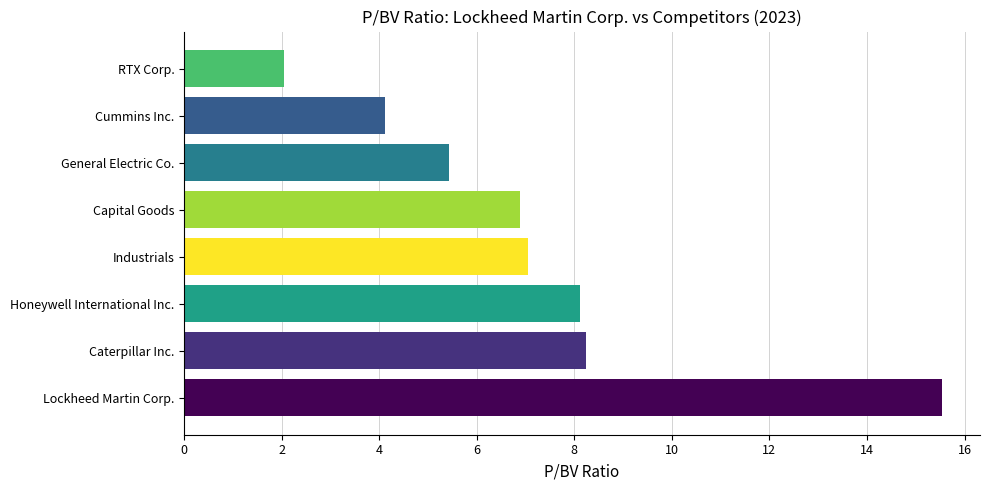

At which label is the value closest to 8?

Honeywell International Inc.